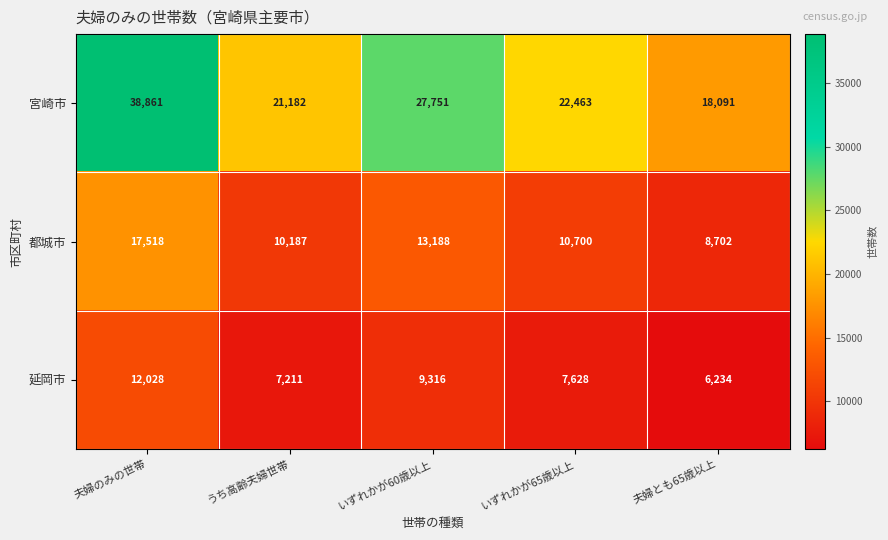

At which label does 延岡市 first exceed 7628?

夫婦のみの世帯